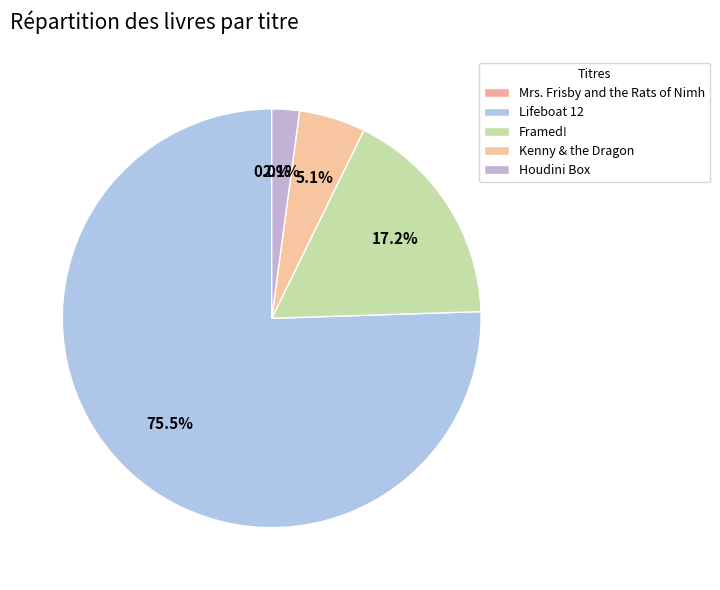

Between Kenny & the Dragon and Lifeboat 12, which is larger?

Lifeboat 12